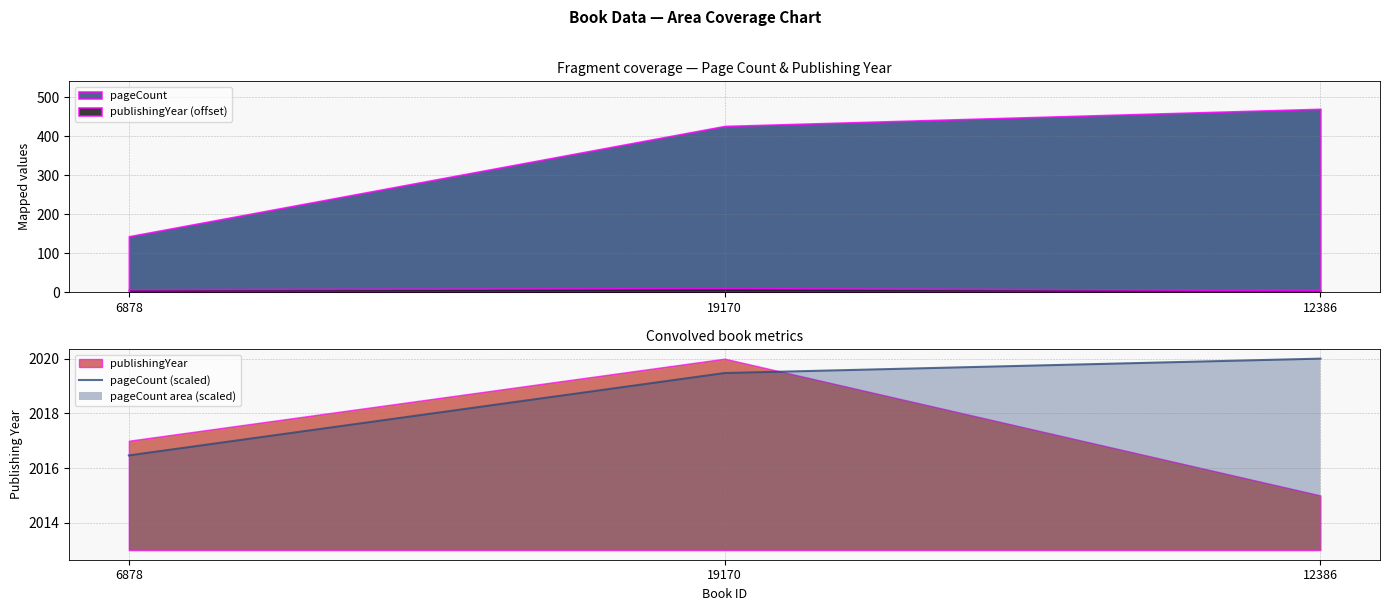

What is the difference between the maximum and minimum values?

3.5